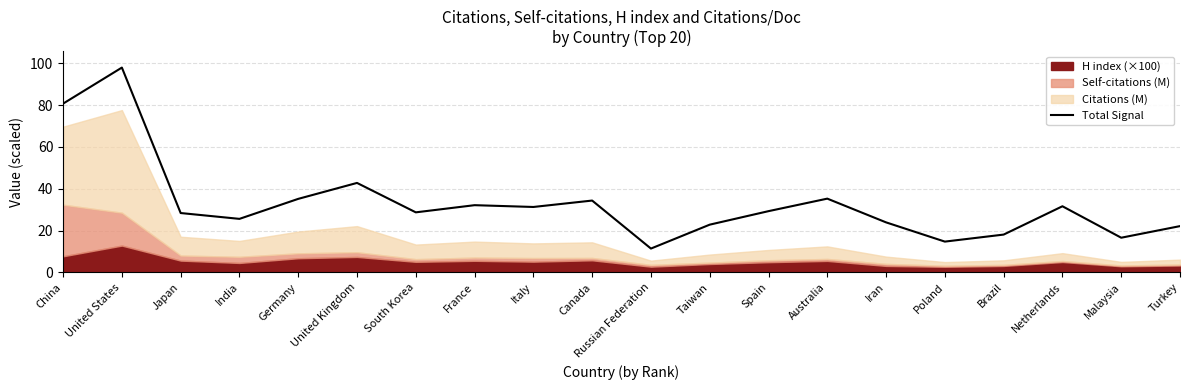

Read the value at South Korea.

28.7